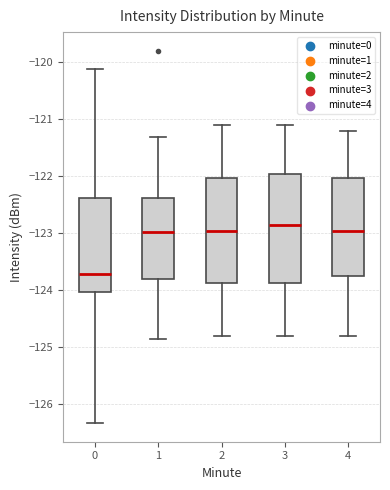

Reading left to right, transcribe this box plot: for each box, give where its median line is, the range the box spans, and where its two whiskers end, as read against the y-axis. The values are not printed on the chart, so give them approximately, as read against the axis.

0: median -123.7, box -124.0 to -122.4, whiskers -126.3 to -120.1
1: median -123.0, box -123.8 to -122.4, whiskers -124.9 to -121.3
2: median -122.9, box -123.9 to -122.0, whiskers -124.8 to -121.1
3: median -122.8, box -123.9 to -121.9, whiskers -124.8 to -121.1
4: median -122.9, box -123.7 to -122.0, whiskers -124.8 to -121.2